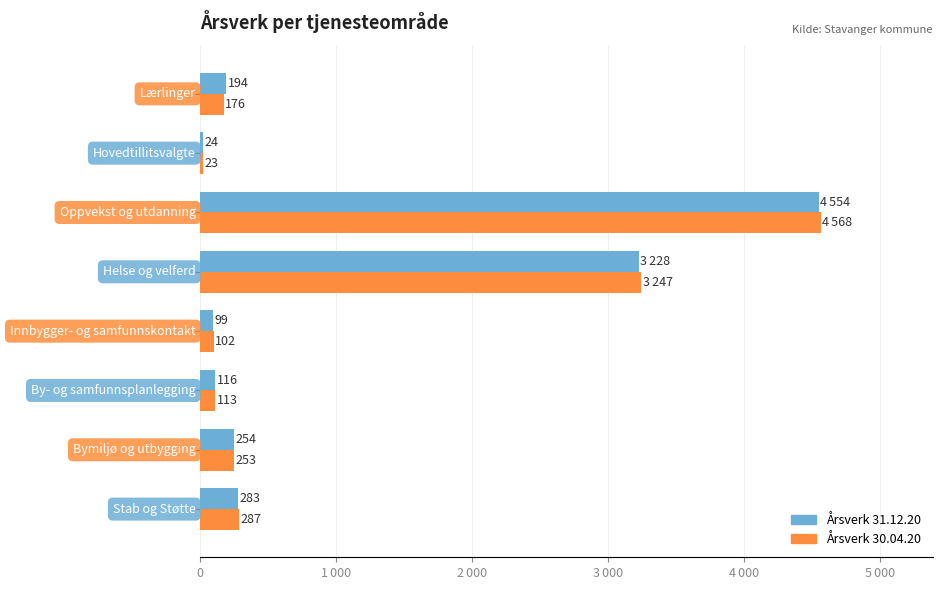

Reading left to right, transcribe all the data shown in this chart.

Årsverk 31.12.20: 283	254	116	99	3228	4554	24	194
Årsverk 30.04.20: 287	253	113	102	3247	4568	23	176